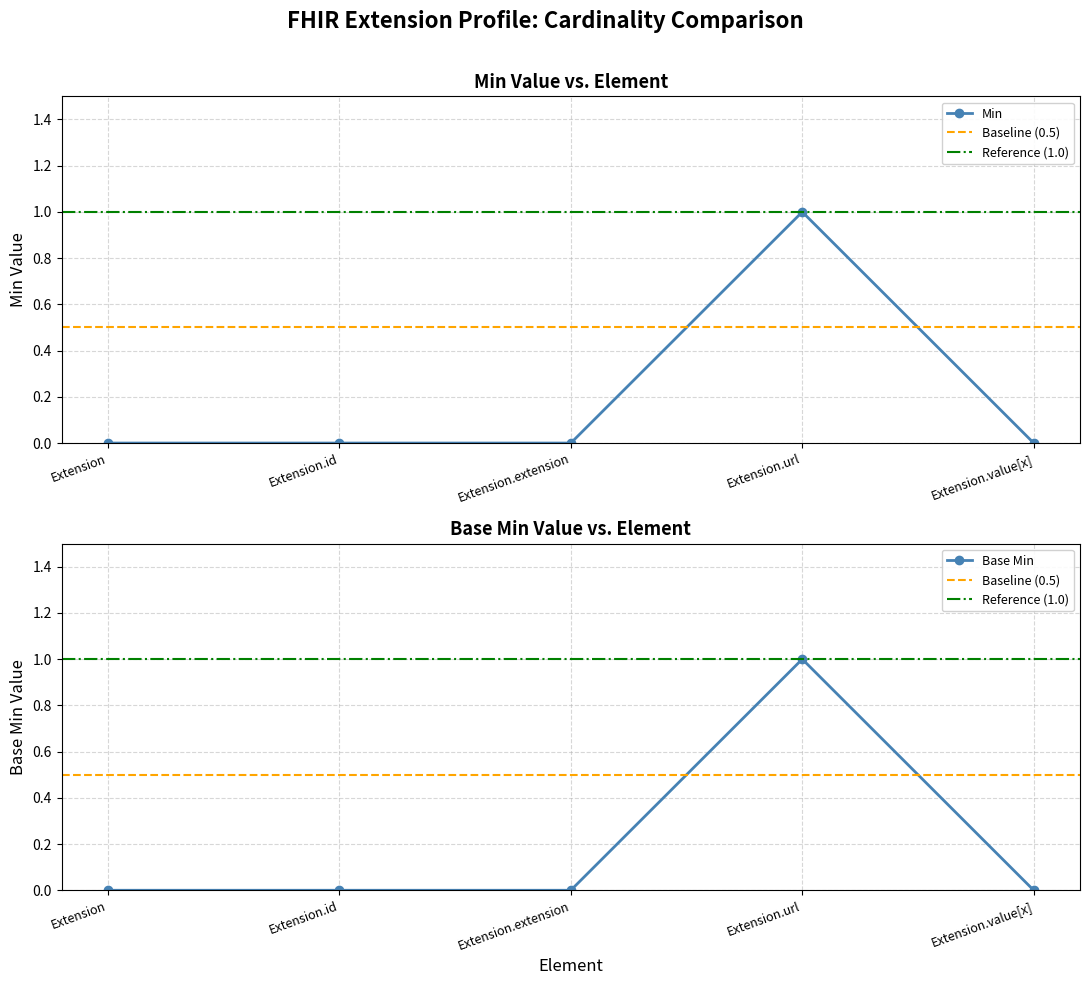

How many Base Min values are between 0 and 1?

5